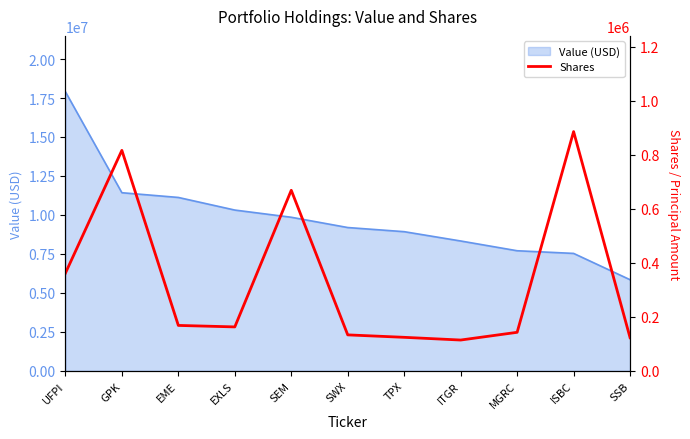

What is the smallest value displayed?

114014